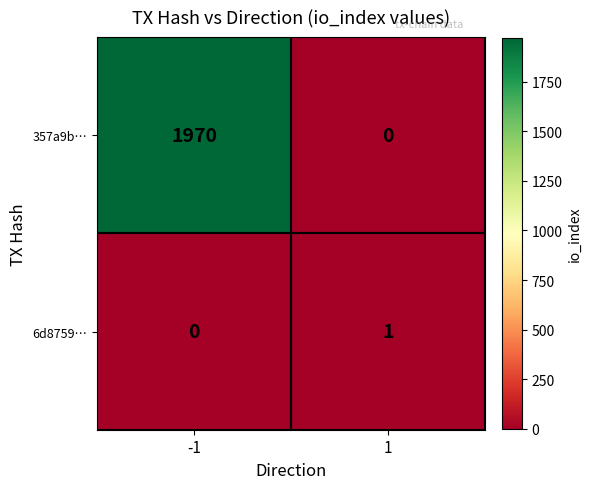

Reading left to right, what are all the values shown in this chart?

357a9b…: -1=1970	1=0
6d8759…: -1=0	1=1